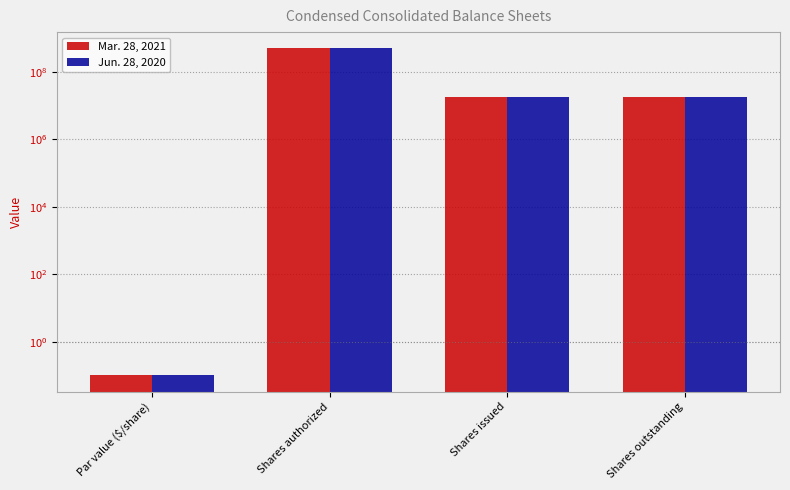

The value of Mar. 28, 2021 at Par value ($/share) is 0.1. True or false?

False